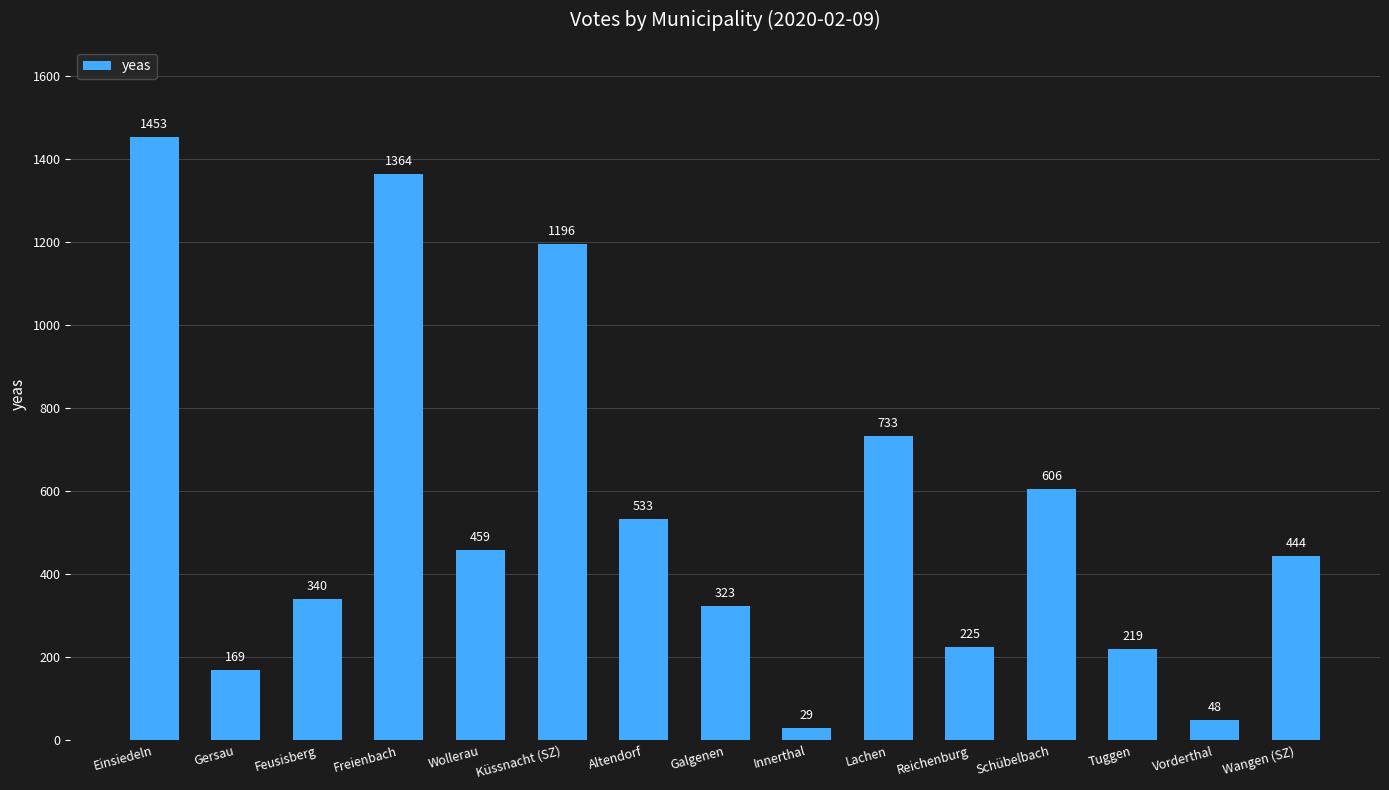

Rank the categories by value from highest to lowest.

Einsiedeln, Freienbach, Küssnacht (SZ), Lachen, Schübelbach, Altendorf, Wollerau, Wangen (SZ), Feusisberg, Galgenen, Reichenburg, Tuggen, Gersau, Vorderthal, Innerthal